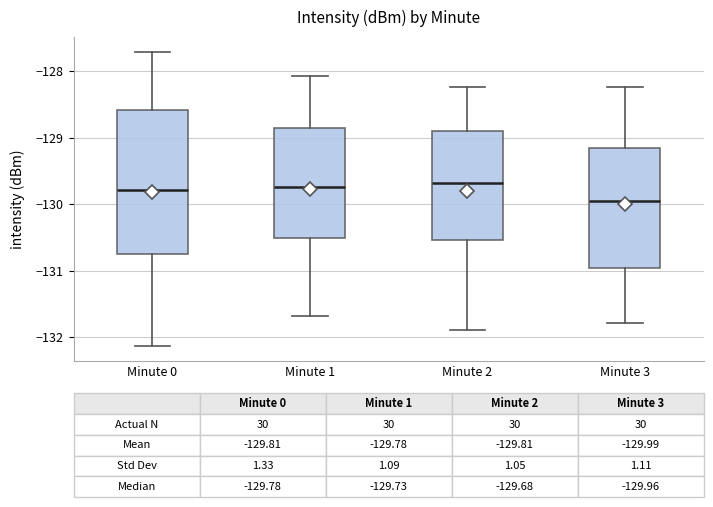

Which box is the tallest, from its lower edge to its upper edge?

Minute 0